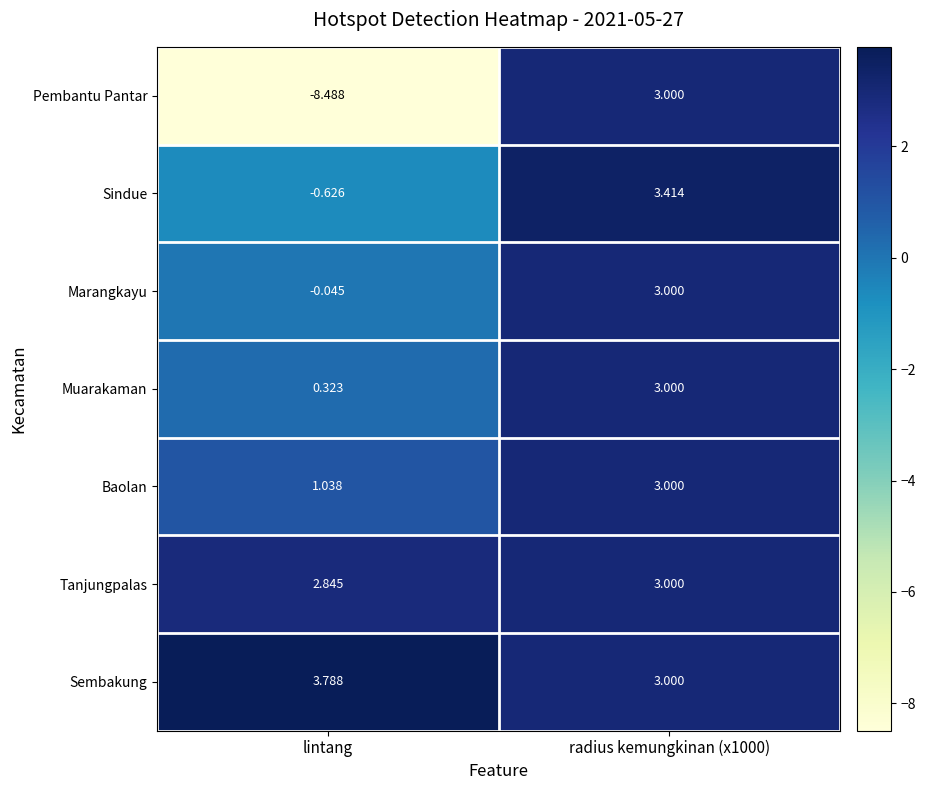

At which label is Tanjungpalas closest to 2?

lintang